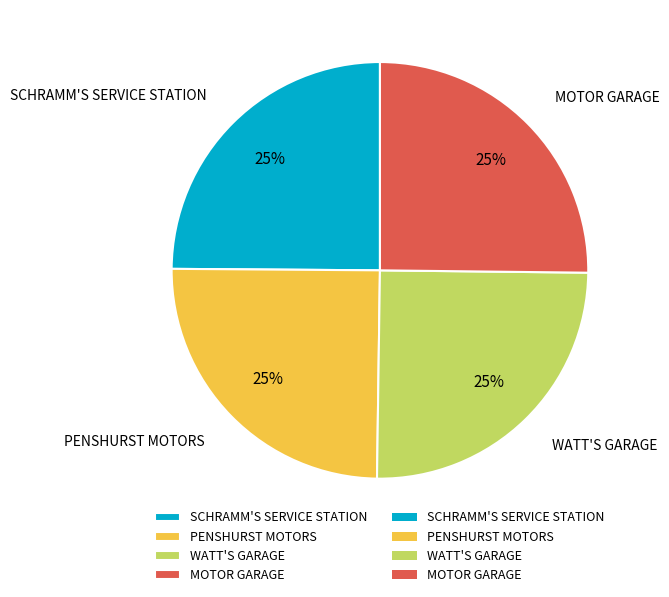

What percentage is the MOTOR GARAGE slice, to the nearest percent?

25%